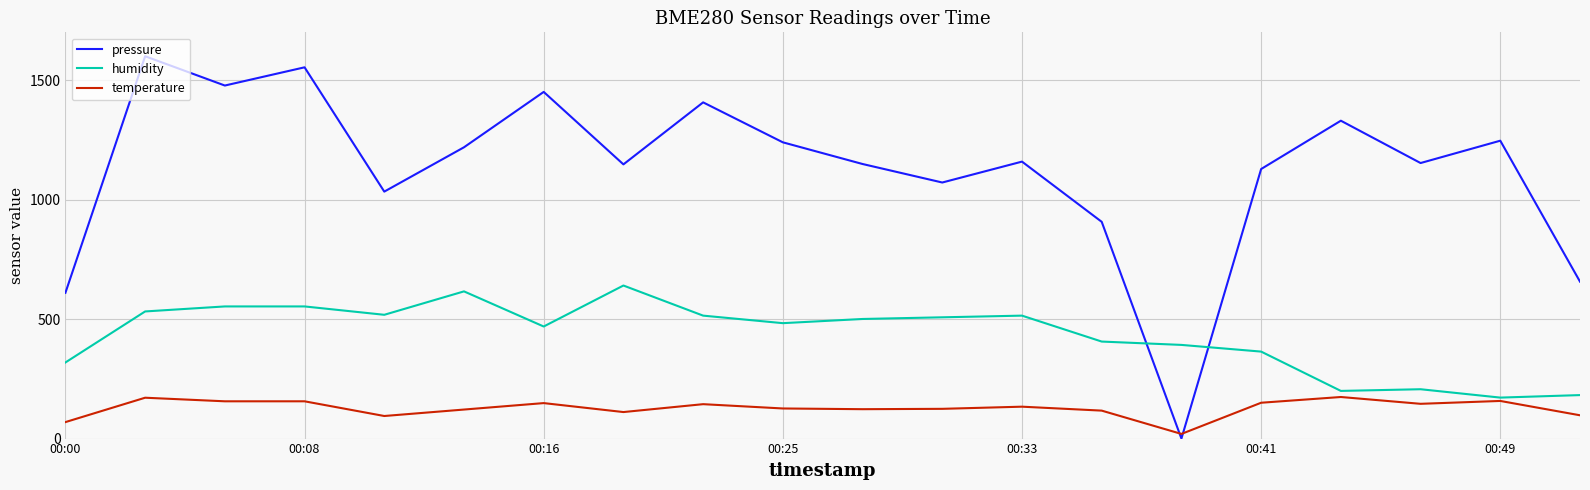

Which series has the largest range (max minus min)?

pressure